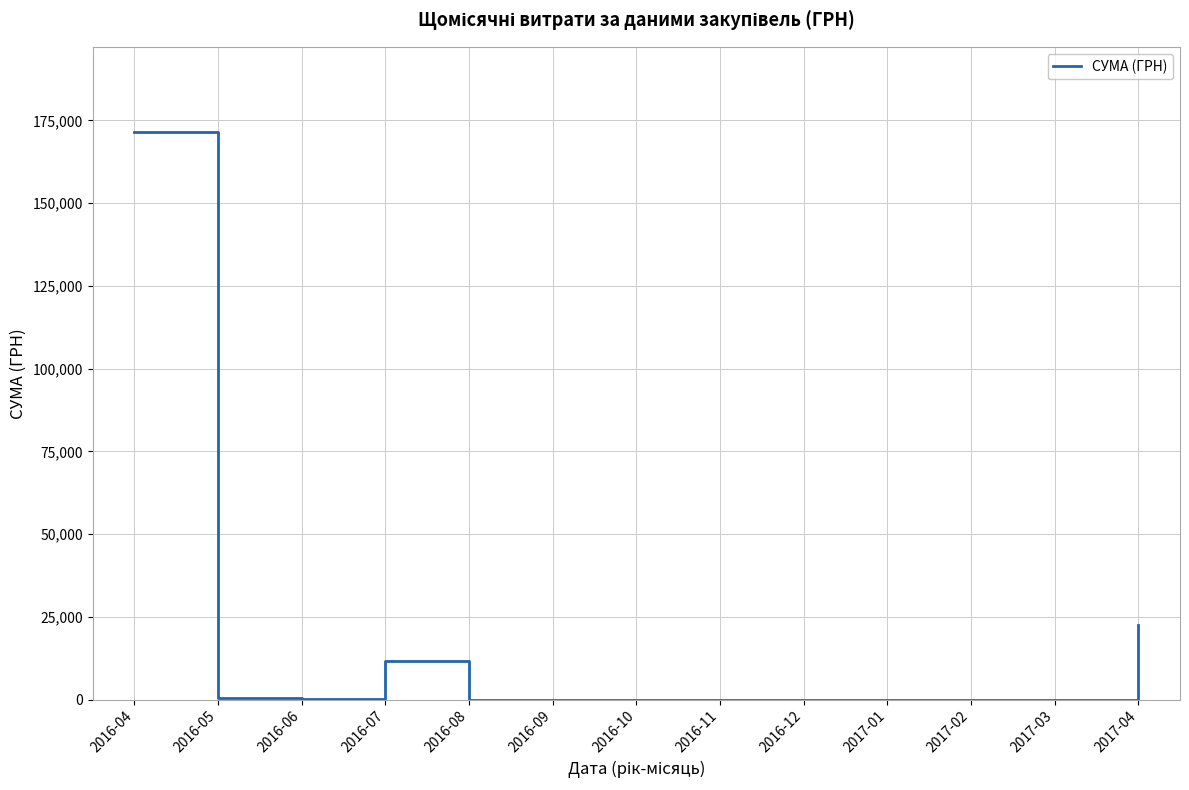

How many values exceed 0?

5